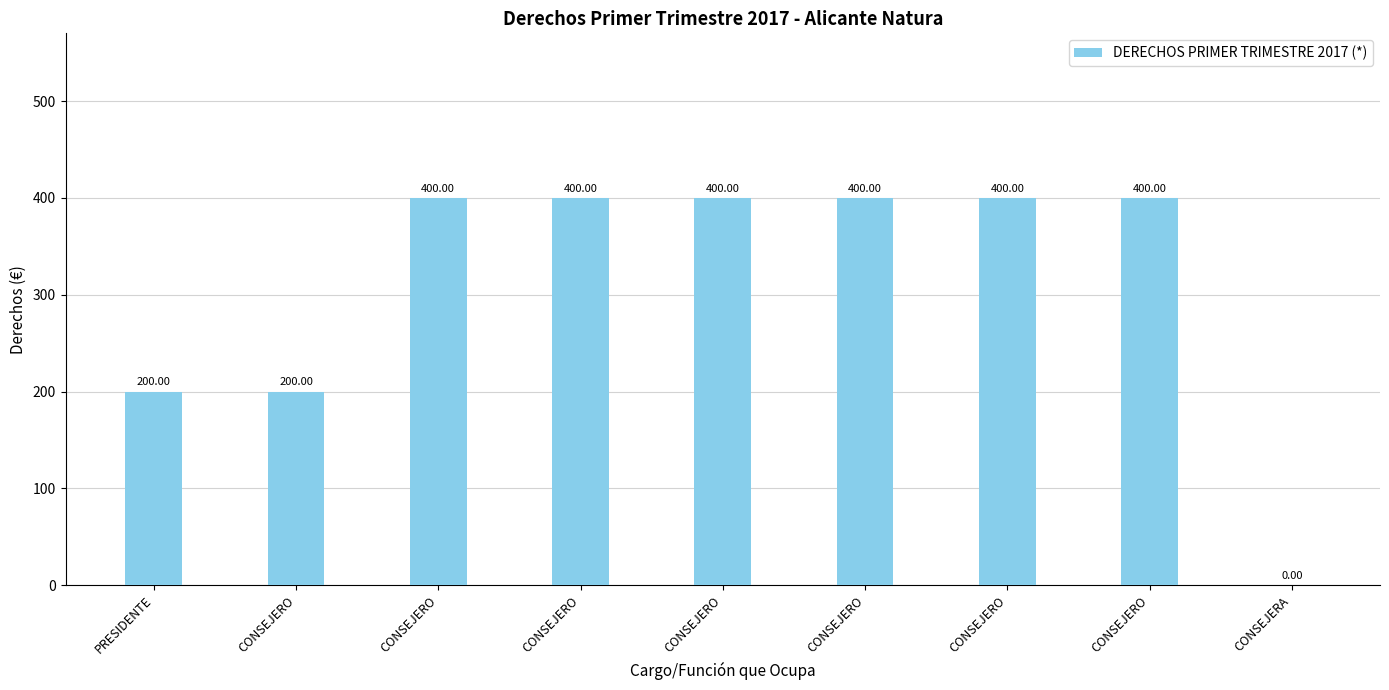

How many positive values are there?

8